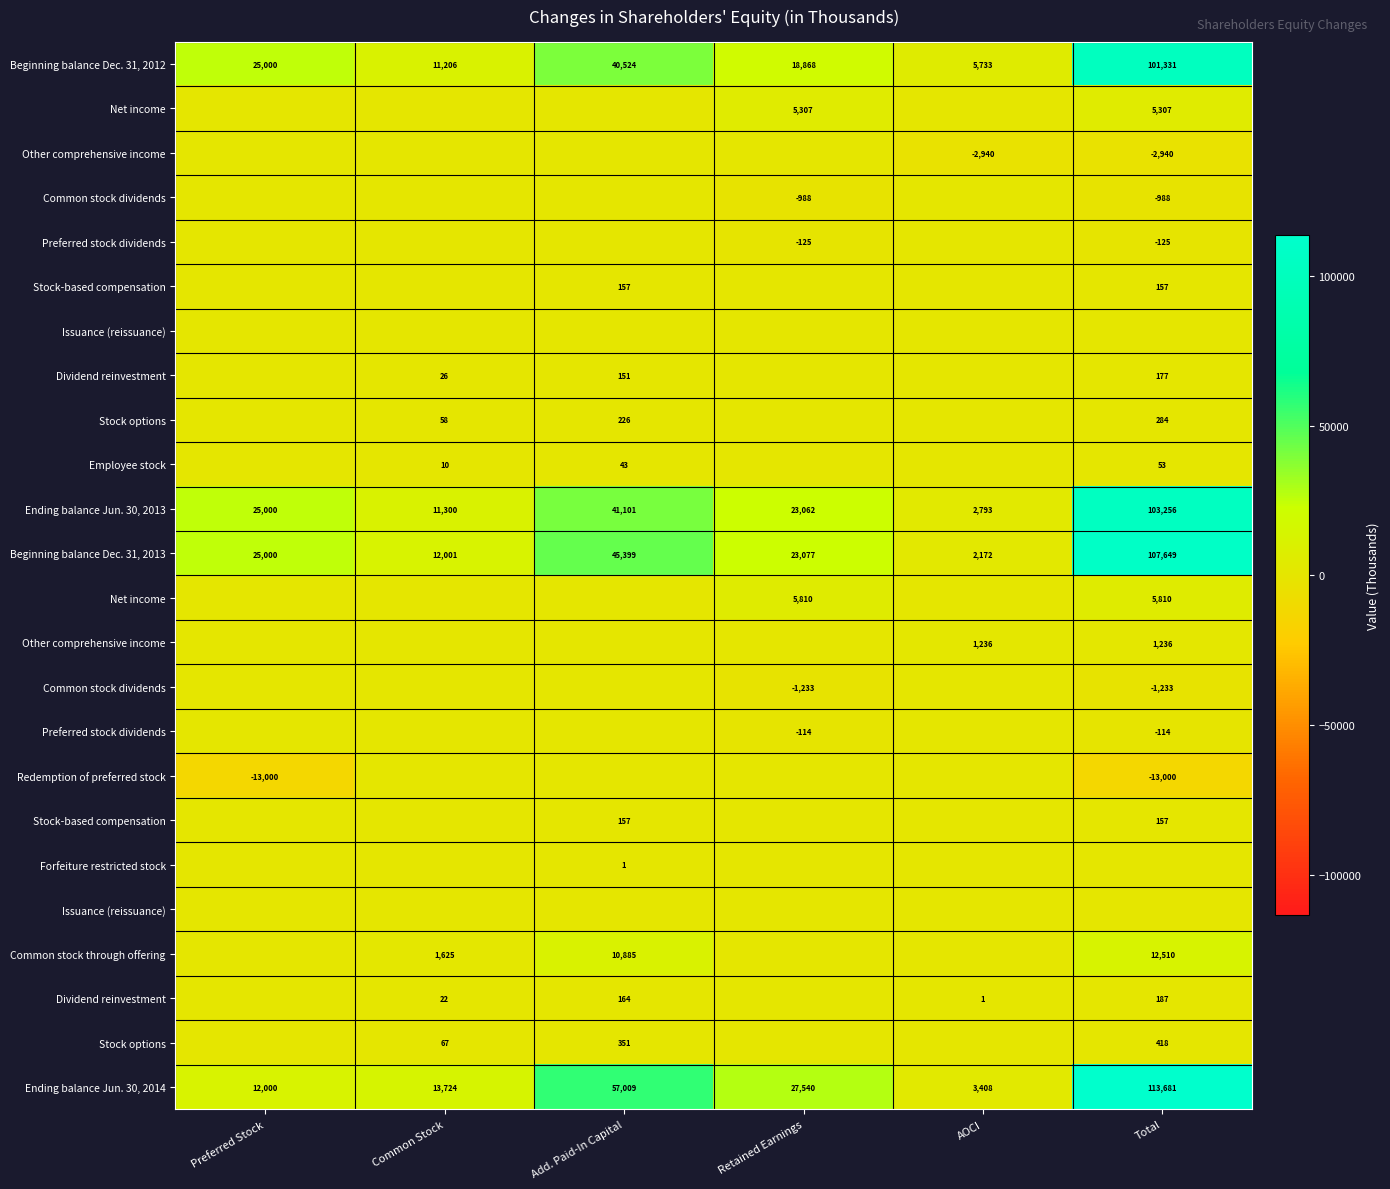

What is the total value across all series at AOCI?

12403